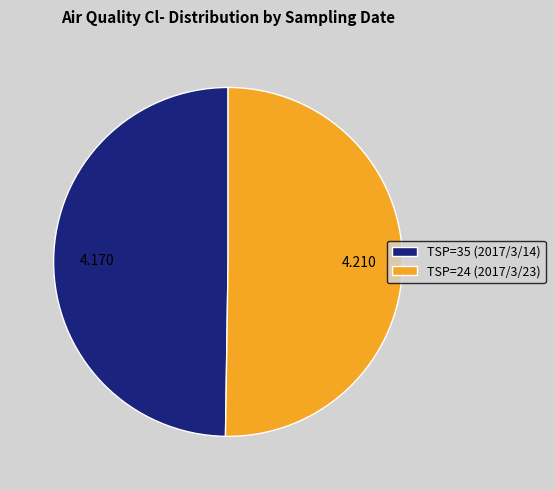

True or false: TSP=35 (2017/3/14) accounts for 39% of the total.

False